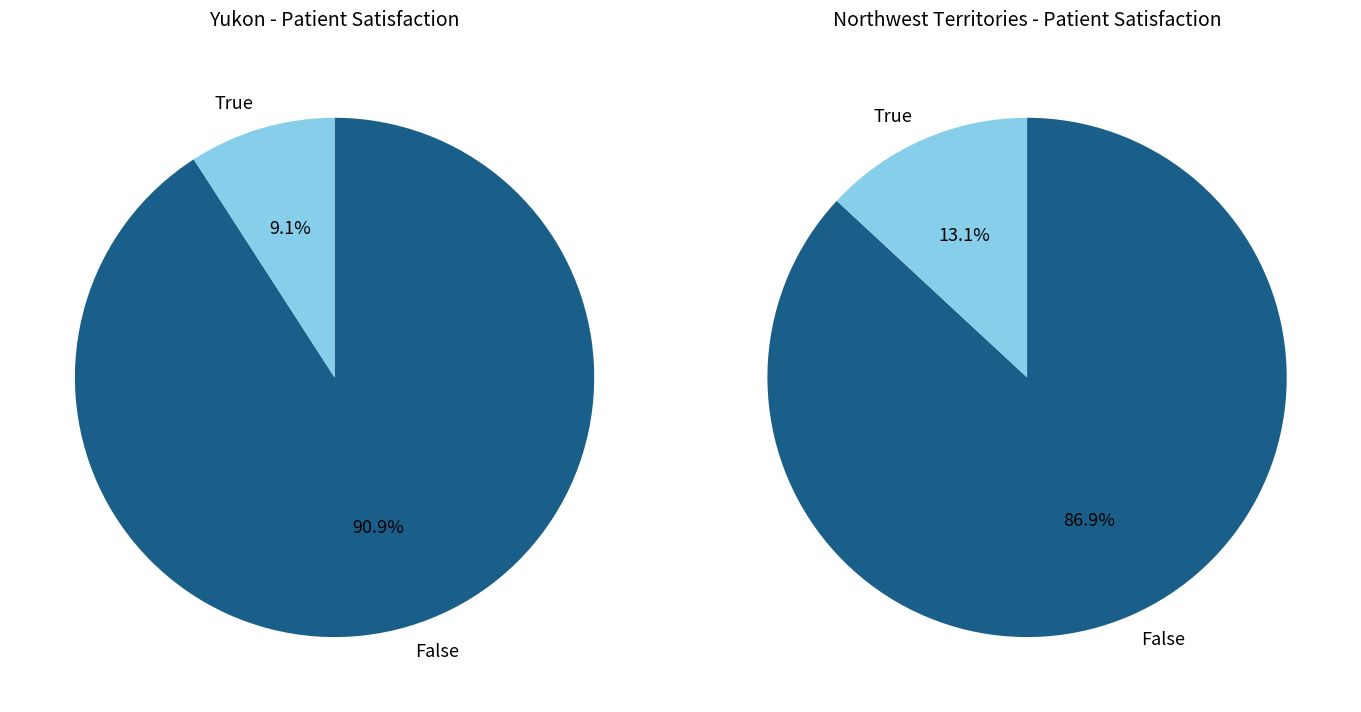

Do Northwest Territories and Yukon together represent more than half of the pie?

Yes